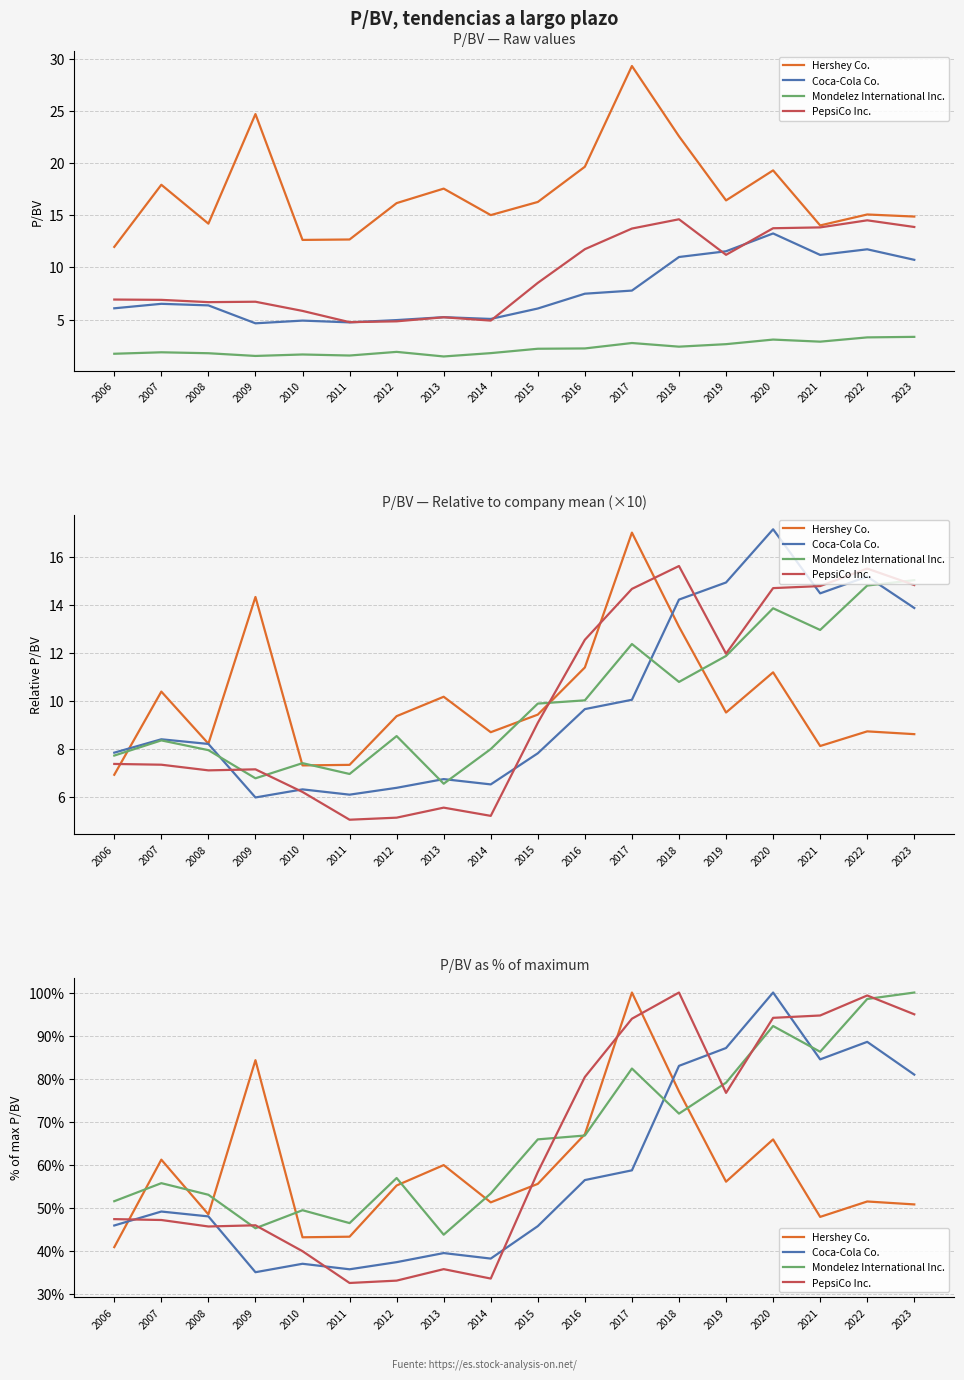

How many values in the PepsiCo Inc. series exceed 58?

9